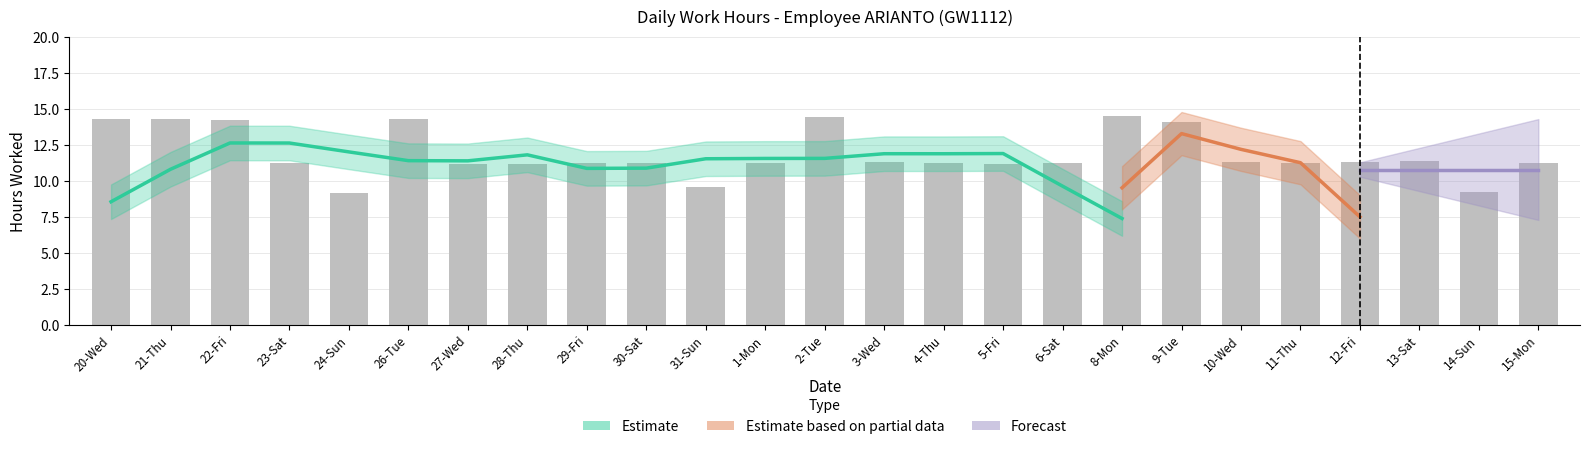

Reading left to right, extract all data points from this chart.

20-Wed=14.3	21-Thu=14.3	22-Fri=14.2	23-Sat=11.3	24-Sun=9.1	26-Tue=14.3	27-Wed=11.2	28-Thu=11.2	29-Fri=11.2	30-Sat=11.2	31-Sun=9.6	1-Mon=11.3	2-Tue=14.4	3-Wed=11.3	4-Thu=11.2	5-Fri=11.2	6-Sat=11.3	8-Mon=14.5	9-Tue=14.1	10-Wed=11.3	11-Thu=11.2	12-Fri=11.3	13-Sat=11.4	14-Sun=9.3	15-Mon=11.2